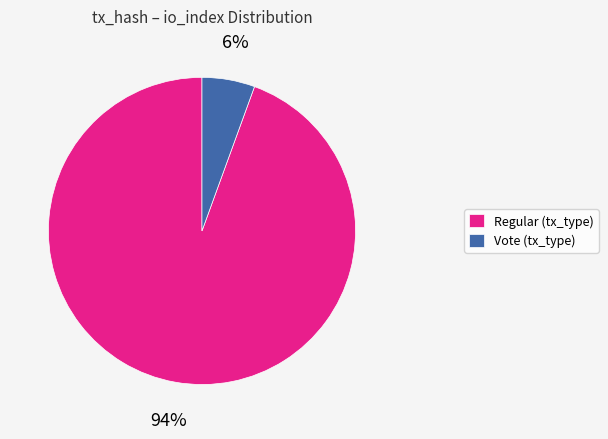

Is there any slice that represents more than half of the pie?

Yes